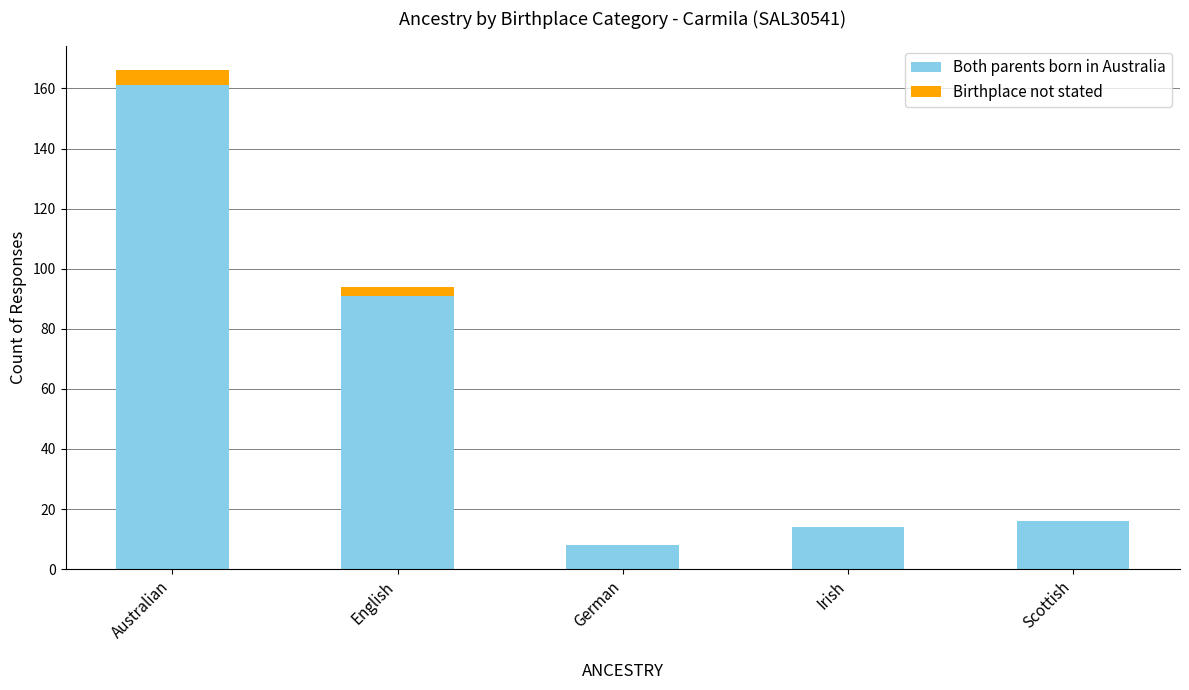

Which category has the highest value in the Both parents born in Australia series?

Australian